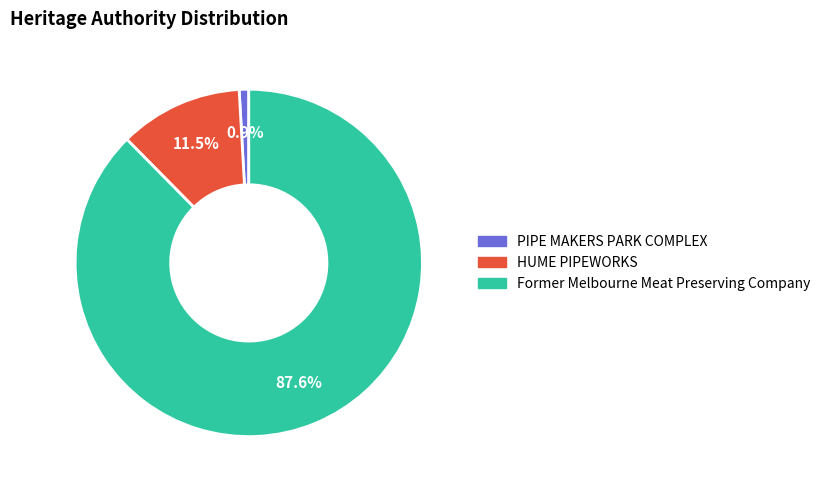

To the nearest percent, what is the difference between the HUME PIPEWORKS and PIPE MAKERS PARK COMPLEX slice percentages?

11%